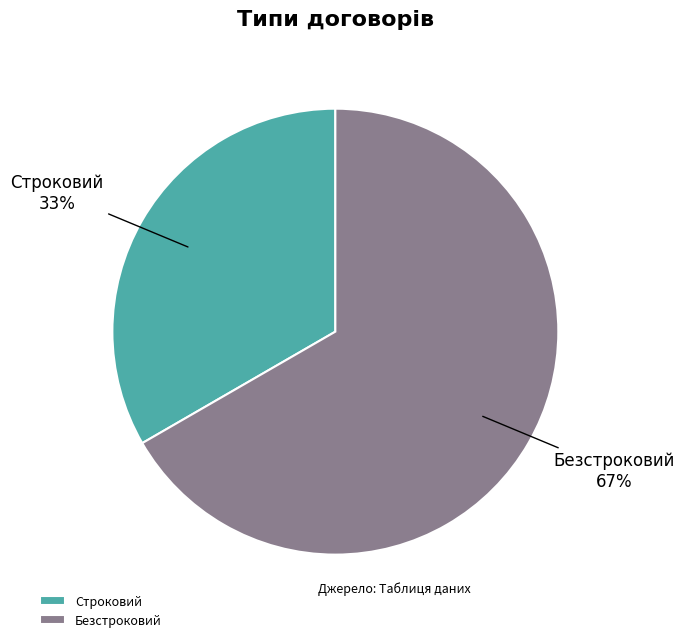

Is the sum of Строковий and Безстроковий greater than half?

Yes